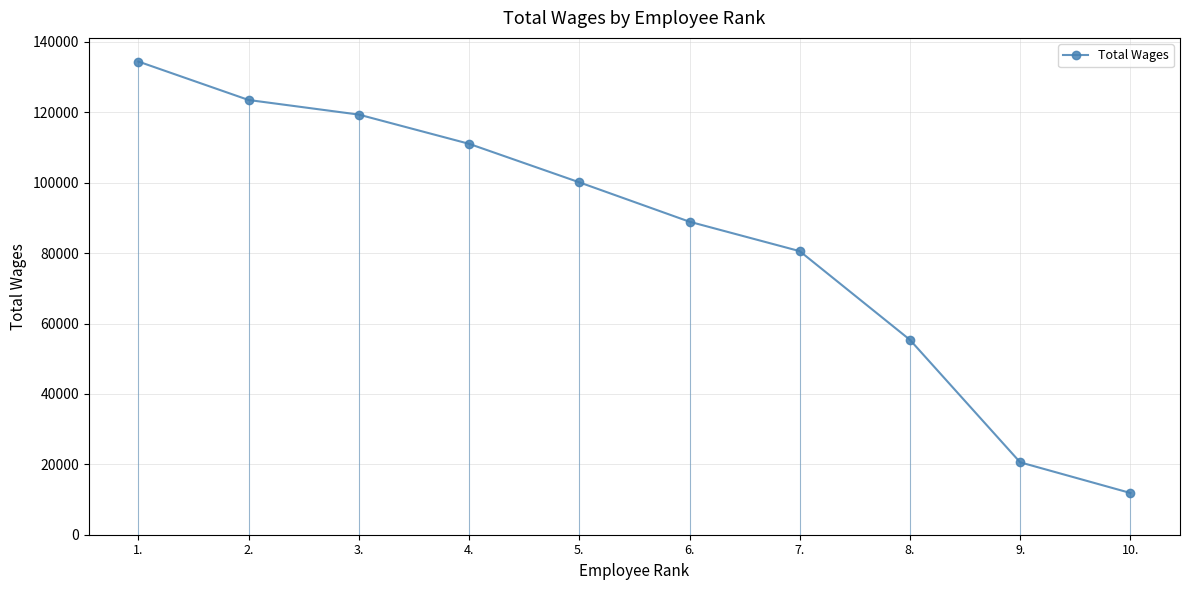

Where does the data first go above 100126?

1.